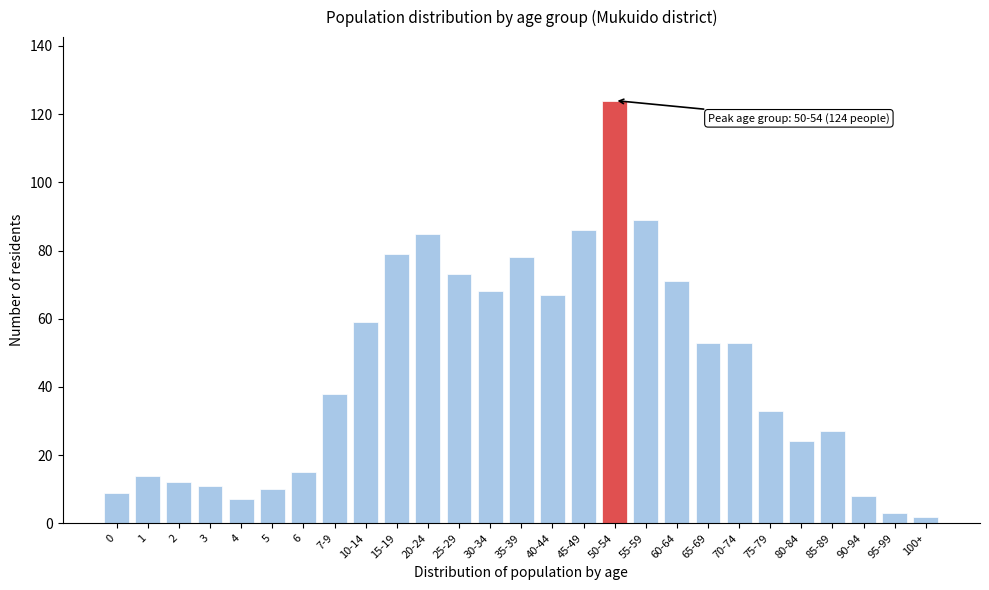

Reading right to left, transcribe all the data shown in this chart.

2	3	8	27	24	33	53	53	71	89	124	86	67	78	68	73	85	79	59	38	15	10	7	11	12	14	9